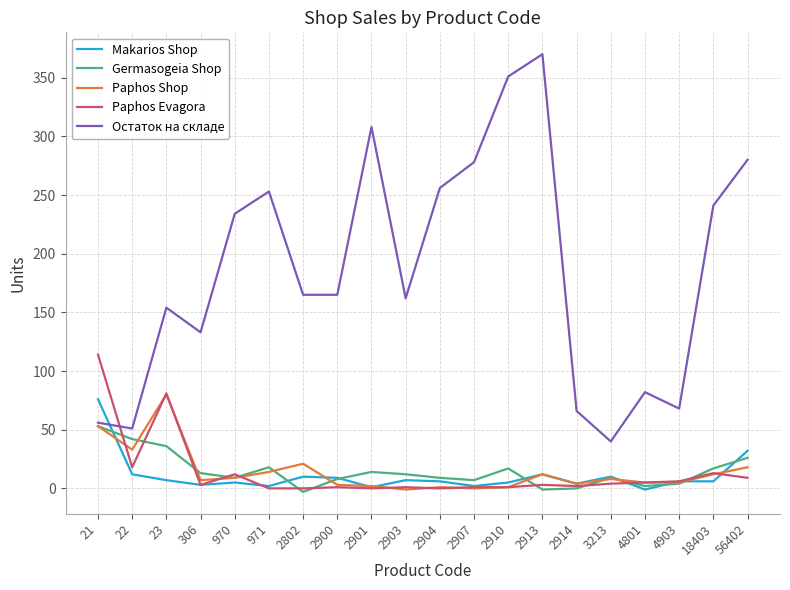

Where does the Остаток на складе series first go above 165?

970